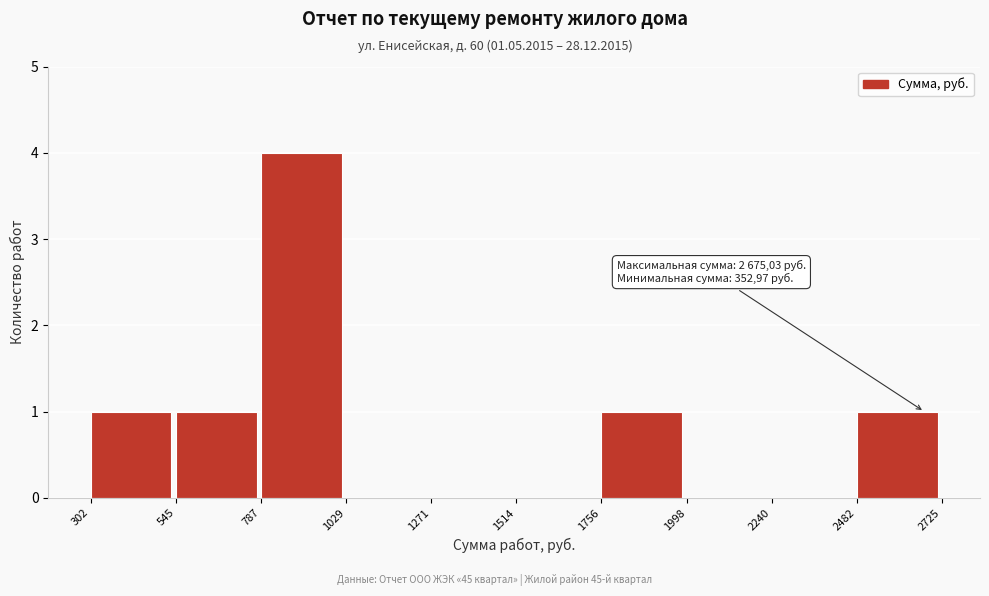

Which range on the x-axis has the tallest bar?

787 to 1029